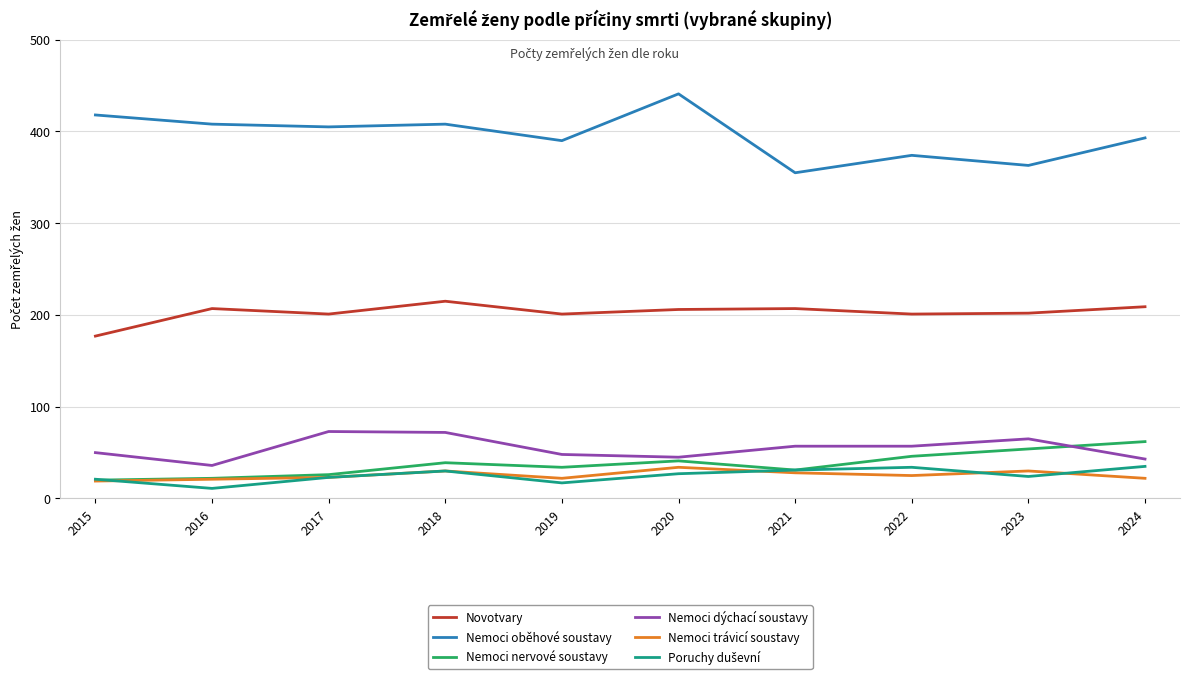

What is the difference between the Nemoci trávicí soustavy values at 2022 and 2015?

6